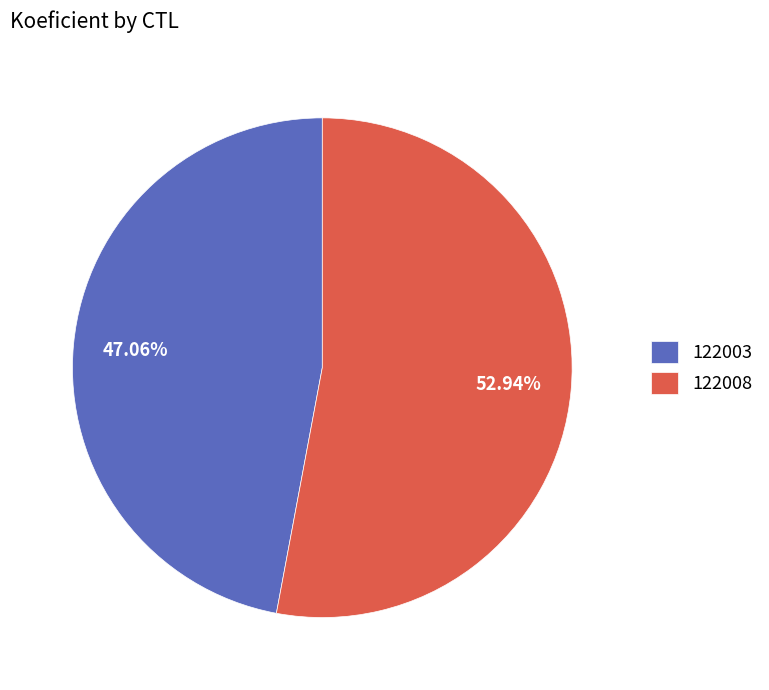

To the nearest percent, what portion does 122003 represent?

47%